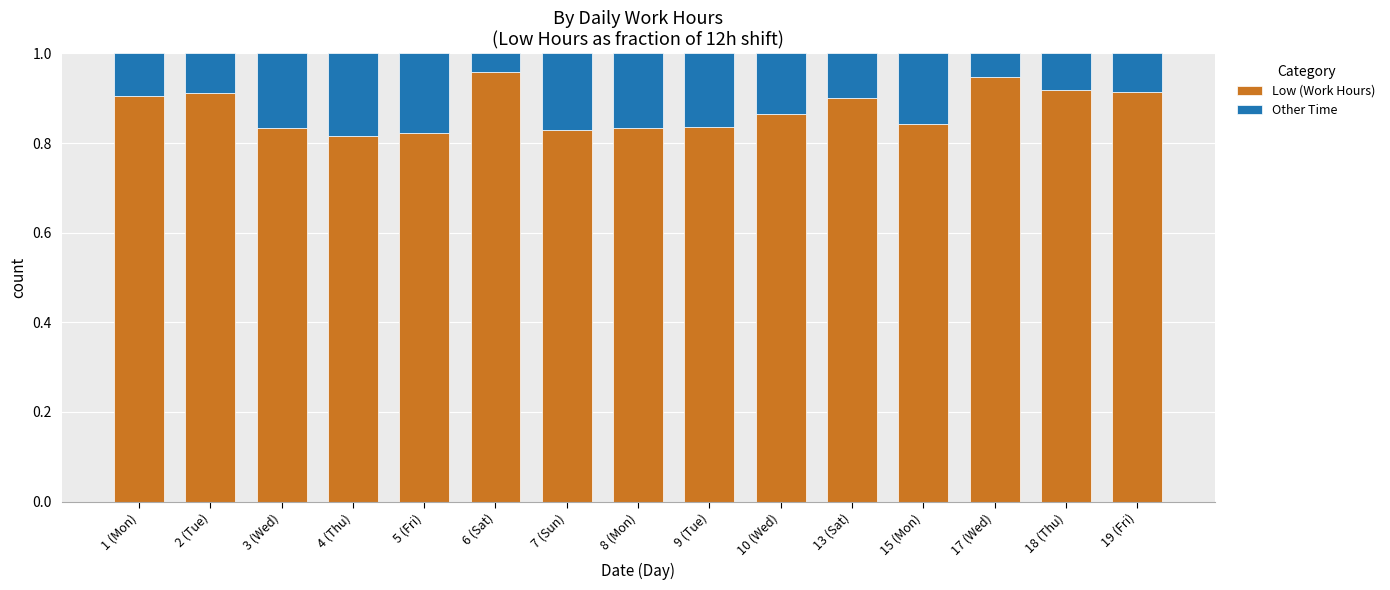

What is the sum of the Low (Work Hours) values at 7 (Sun) and 9 (Tue)?

1.7